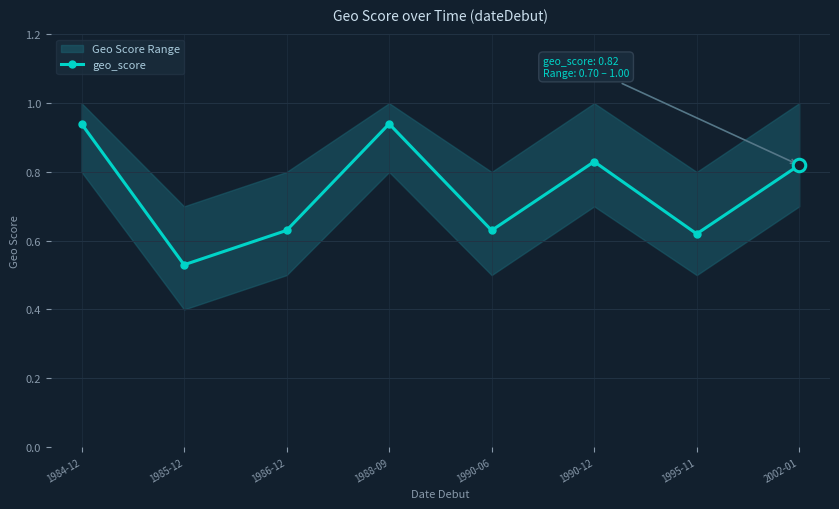

How many points are higher than both their immediate neighbors (excluding endpoints)?

2